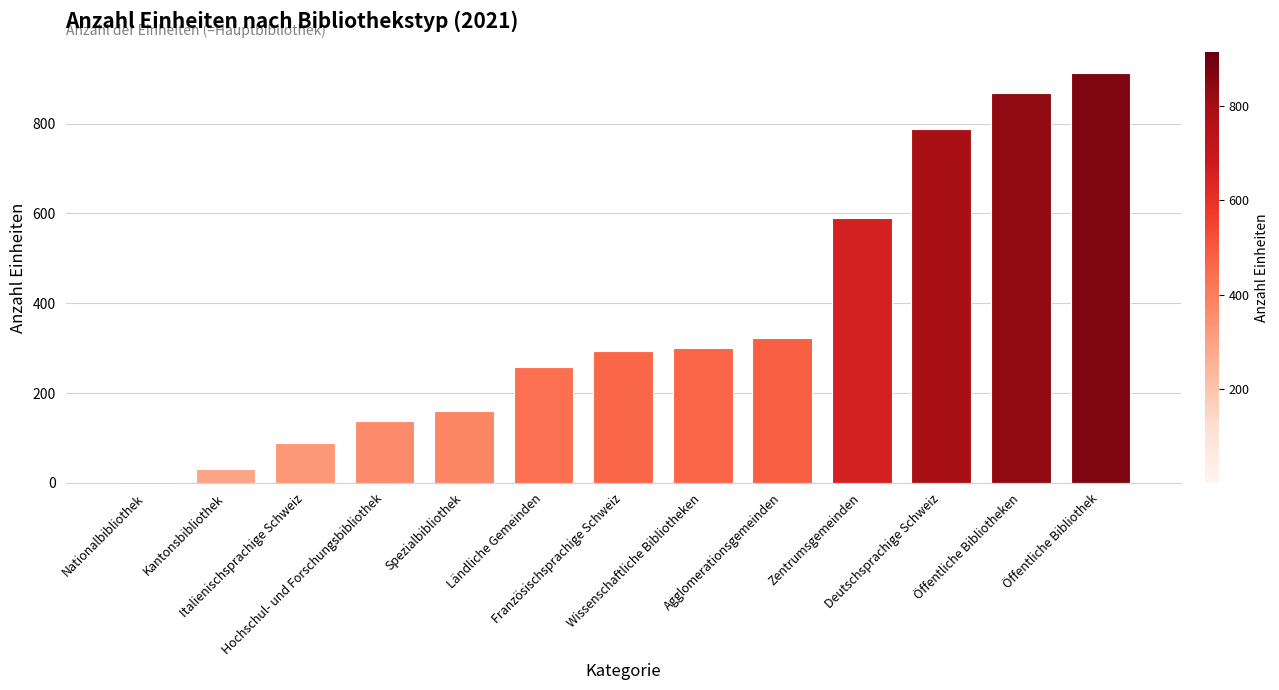

Are the bars grouped side by side (vs. stacked)?

No